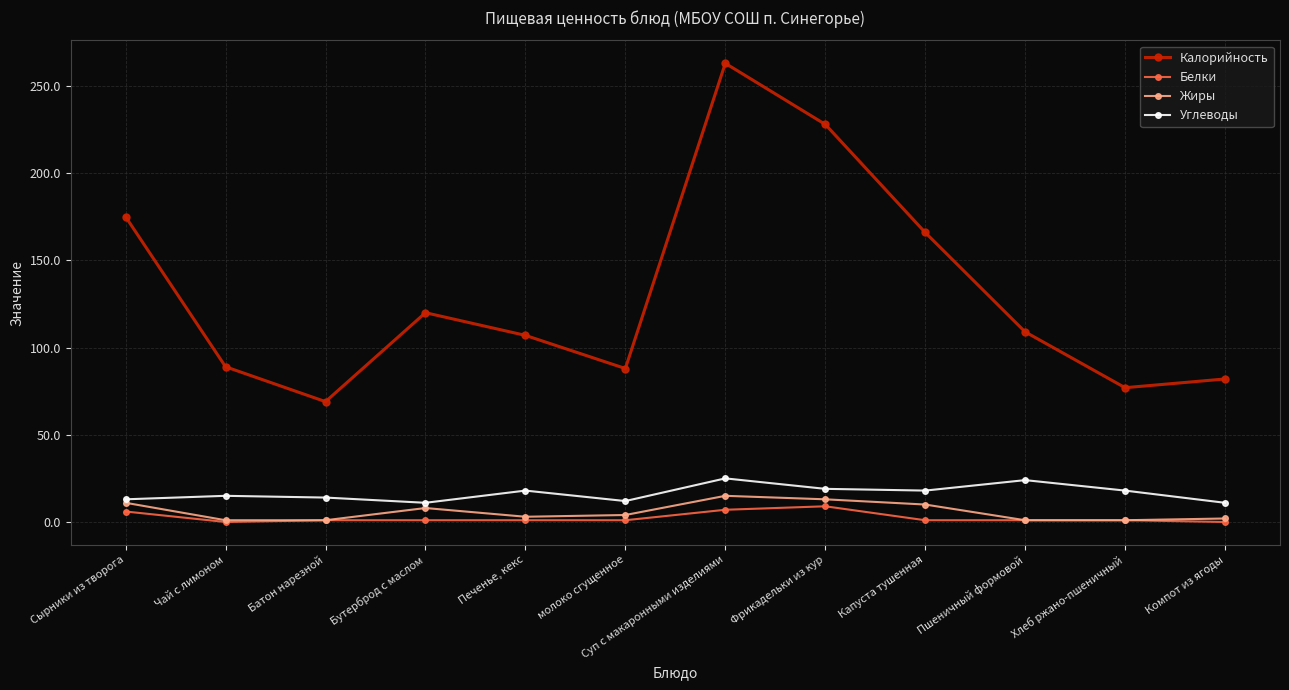

Count the number of categories in the chart.

12